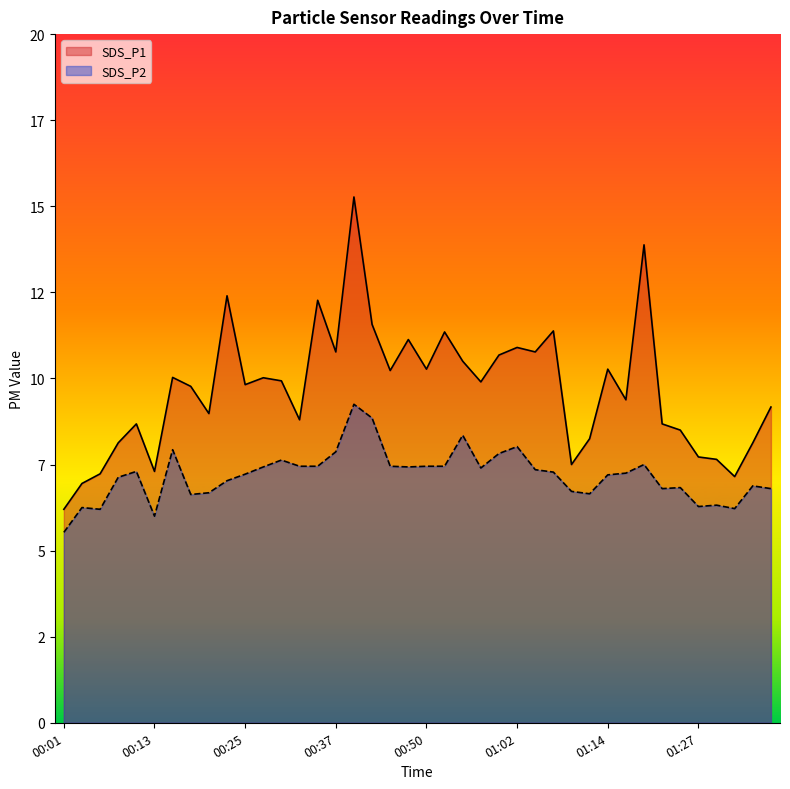

What is the average value of the SDS_P1 series?

9.7